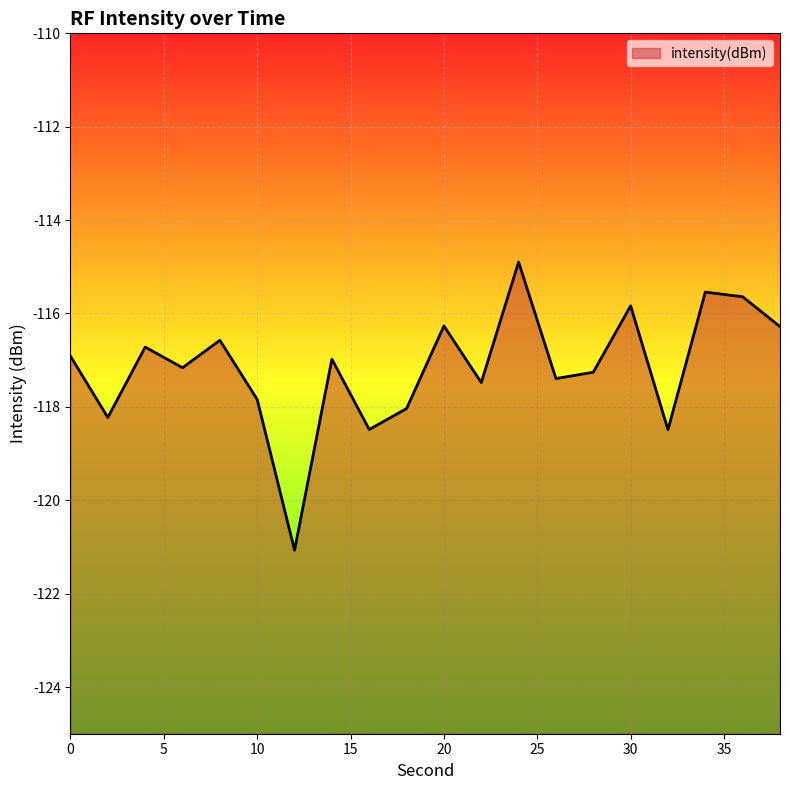

List the labels in order of value, largest first.

24, 34, 36, 30, 20, 38, 8, 4, 0, 14, 6, 28, 26, 22, 10, 18, 2, 16, 32, 12